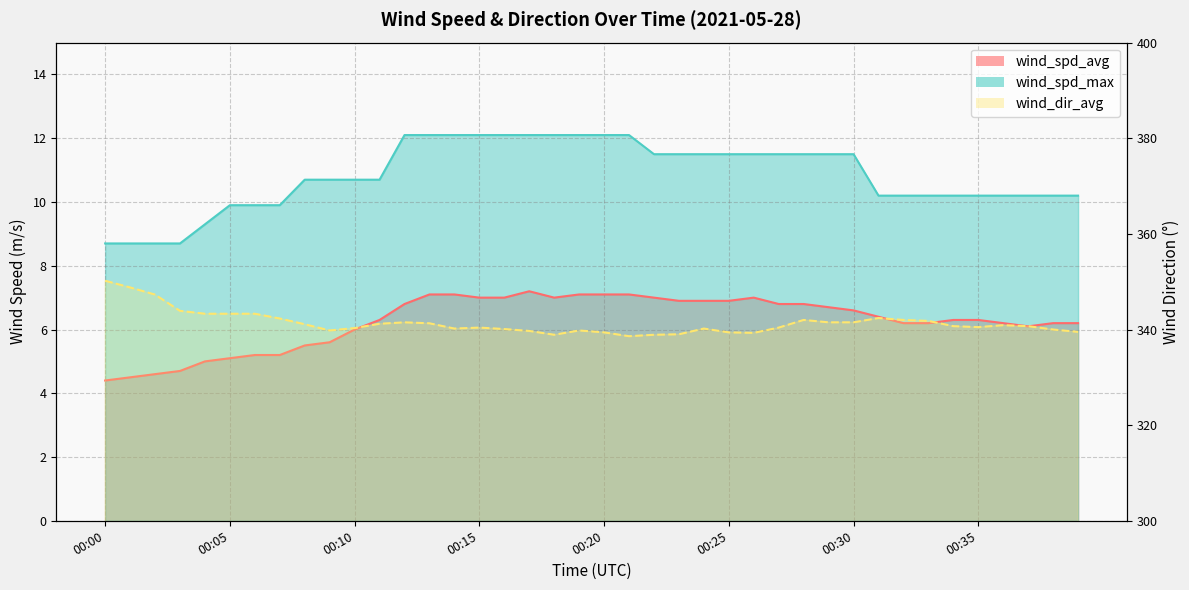

Which series has the largest total across all categories?

wind_dir_avg